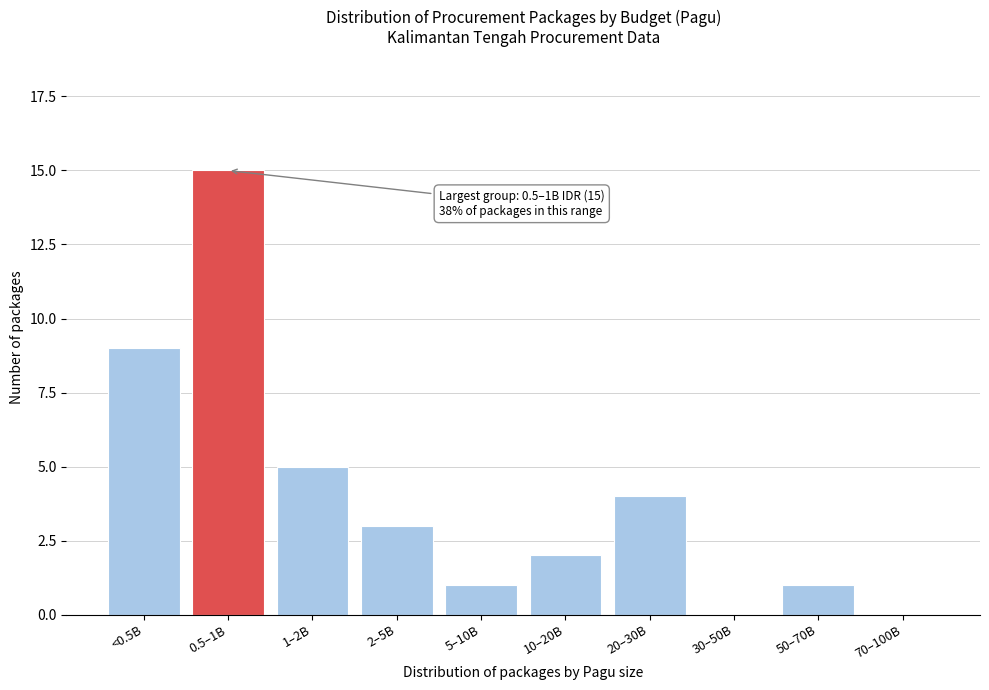

Reading left to right, what are all the values shown in this chart?

<0.5B=9	0.5–1B=15	1–2B=5	2–5B=3	5–10B=1	10–20B=2	20–30B=4	30–50B=0	50–70B=1	70–100B=0